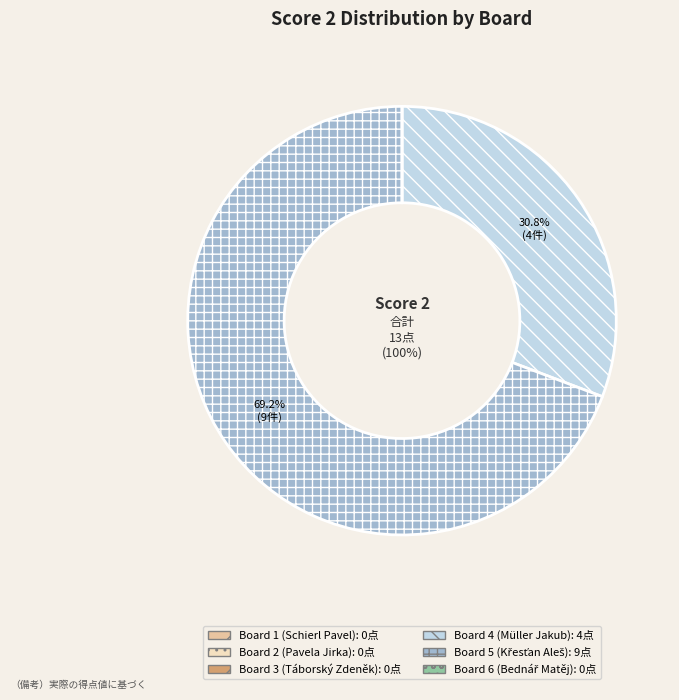

What is the largest slice in the pie chart?

Board 5 (Křesťan Aleš)